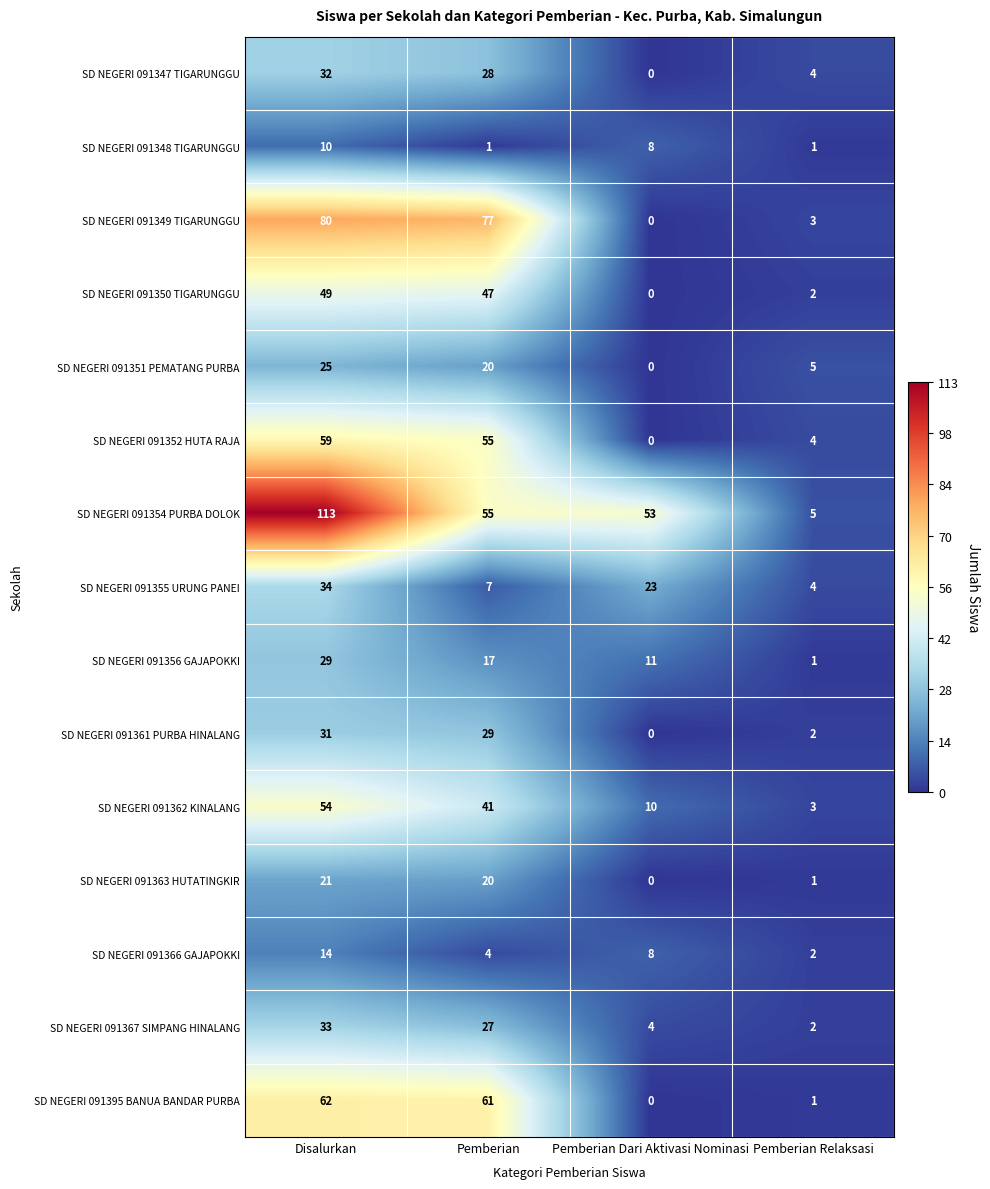

What is the difference between the SD NEGERI 091355 URUNG PANEI values at Pemberian Relaksasi and Disalurkan?

30